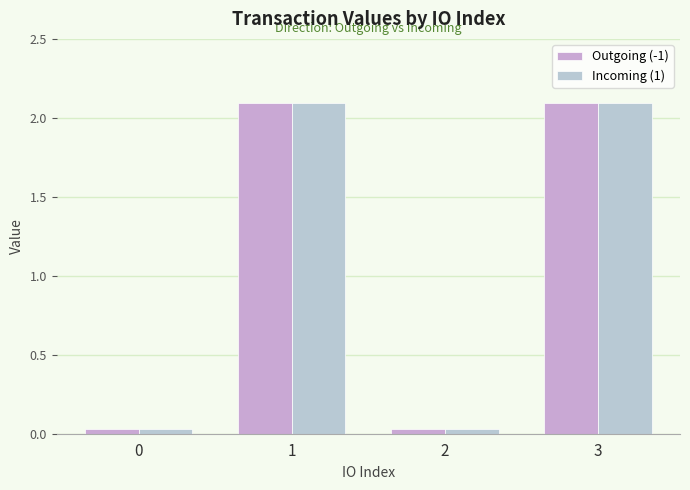

What is the difference between the second highest and second lowest values in the Outgoing (-1) series?

2.1